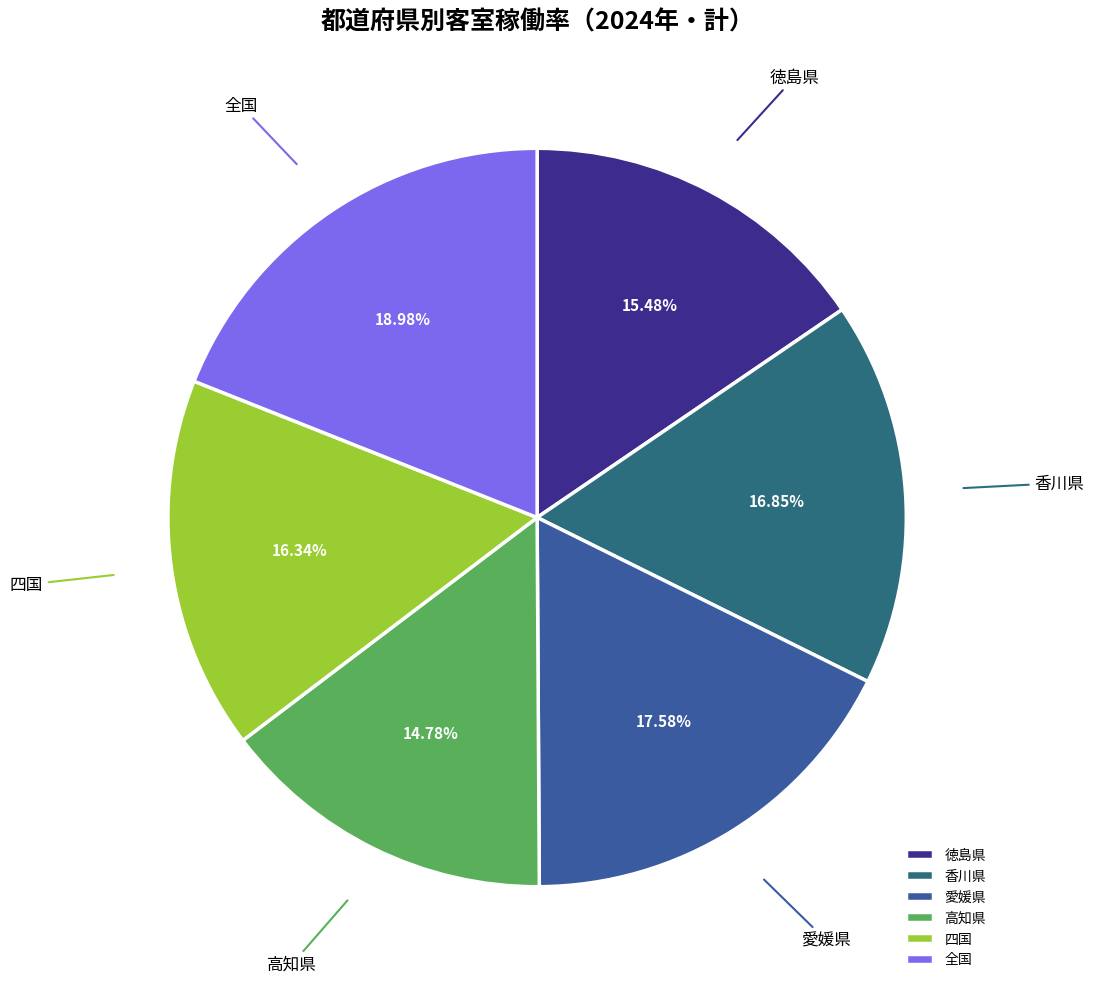

To the nearest percent, what percentage of the pie is 高知県?

15%